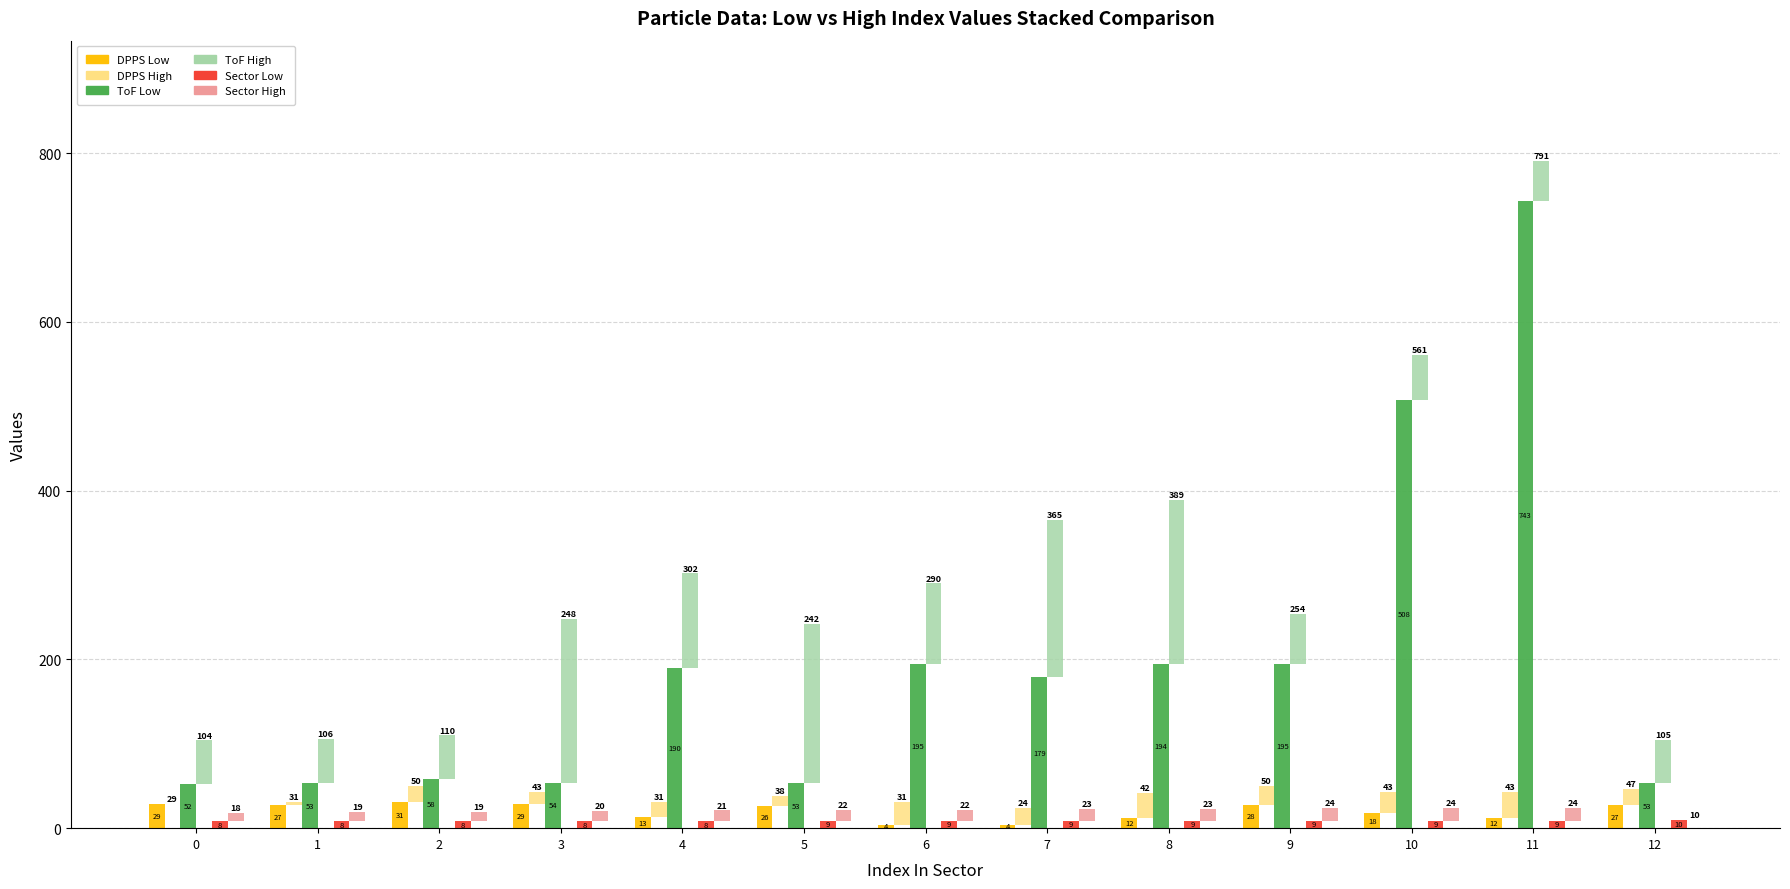

Rank the series at 12 from highest to lowest value.

ToF Low, ToF High, DPPS Low, DPPS High, Sector Low, Sector High